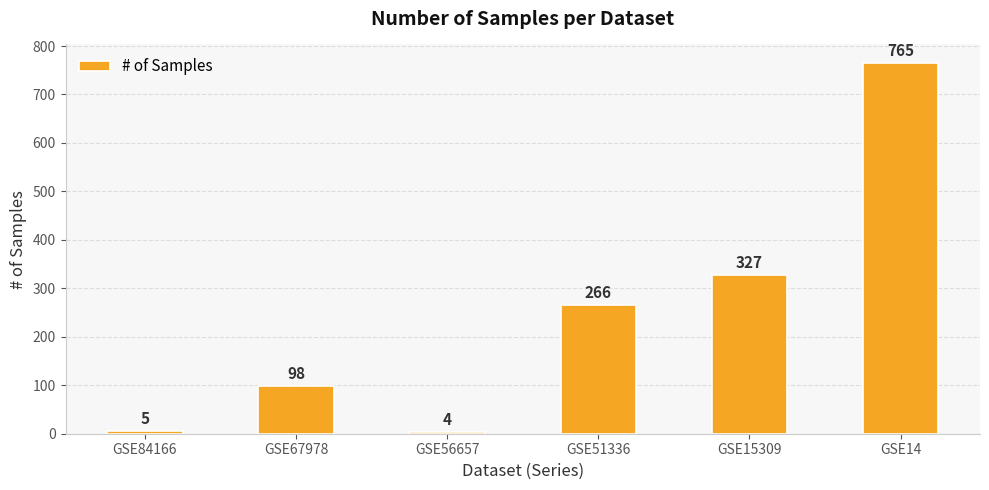

What is the sum of all values?

1465